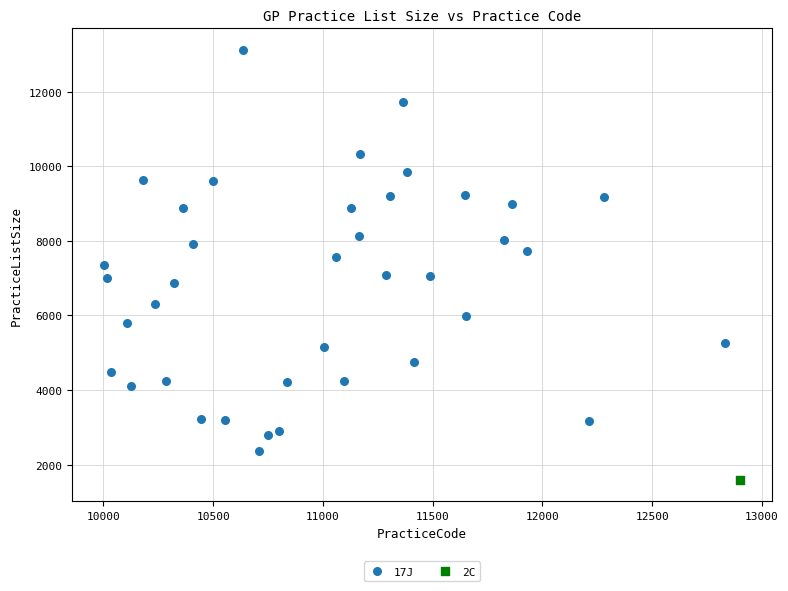

What are all the series names shown in the legend?

17J, 2C